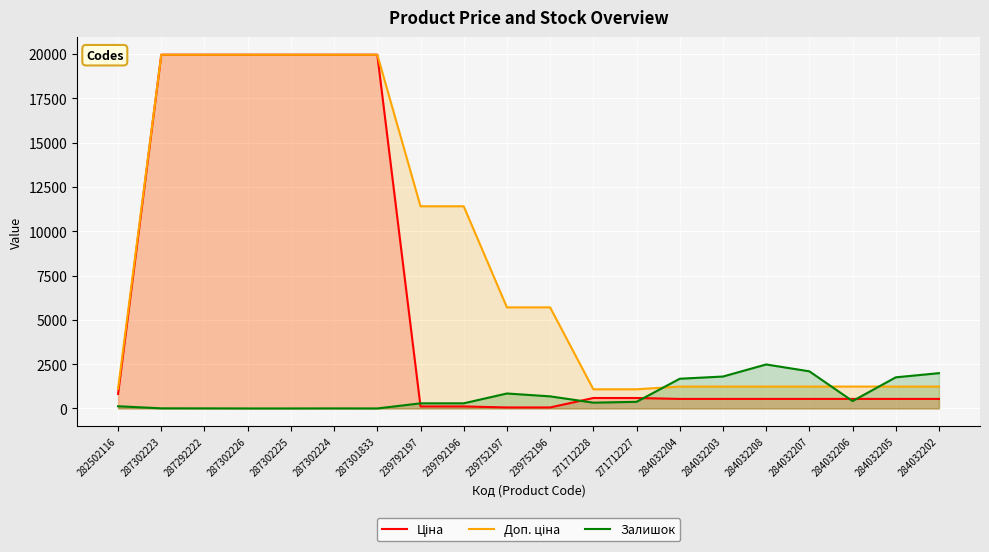

Count the number of data series in this chart.

3